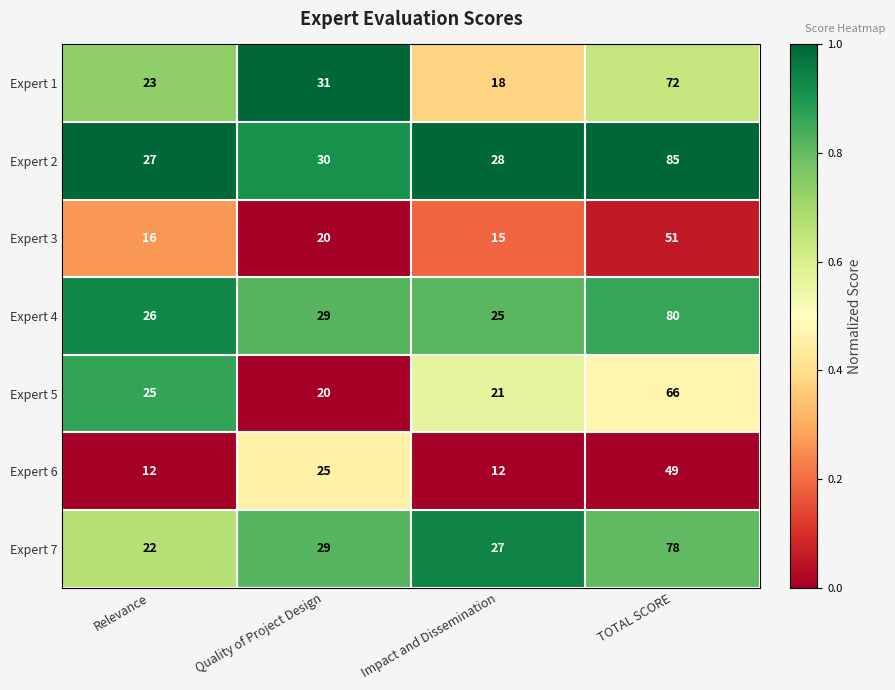

The value of Expert 2 at Impact and Dissemination is 28. True or false?

True